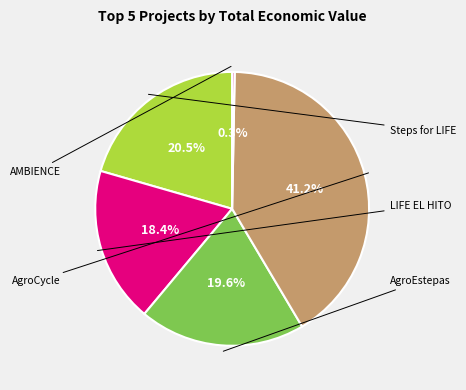

What is the total percentage of AMBIENCE and AgroCycle?

41.5%